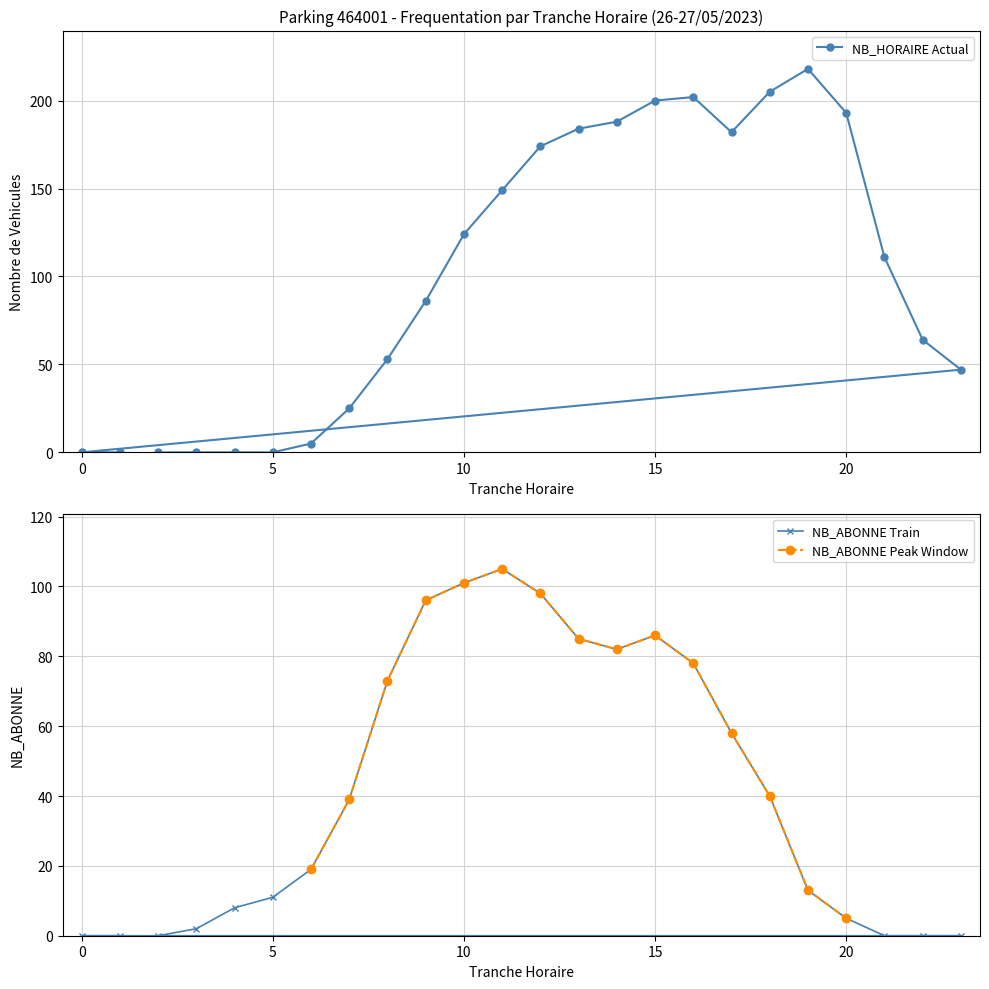

What is the maximum value for NB_HORAIRE Actual?

218